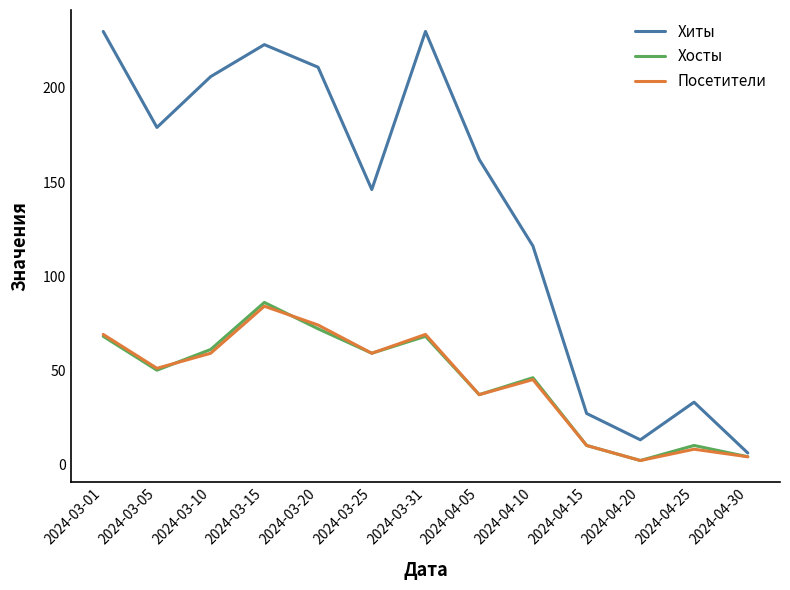

Which series has the largest total across all categories?

Хиты